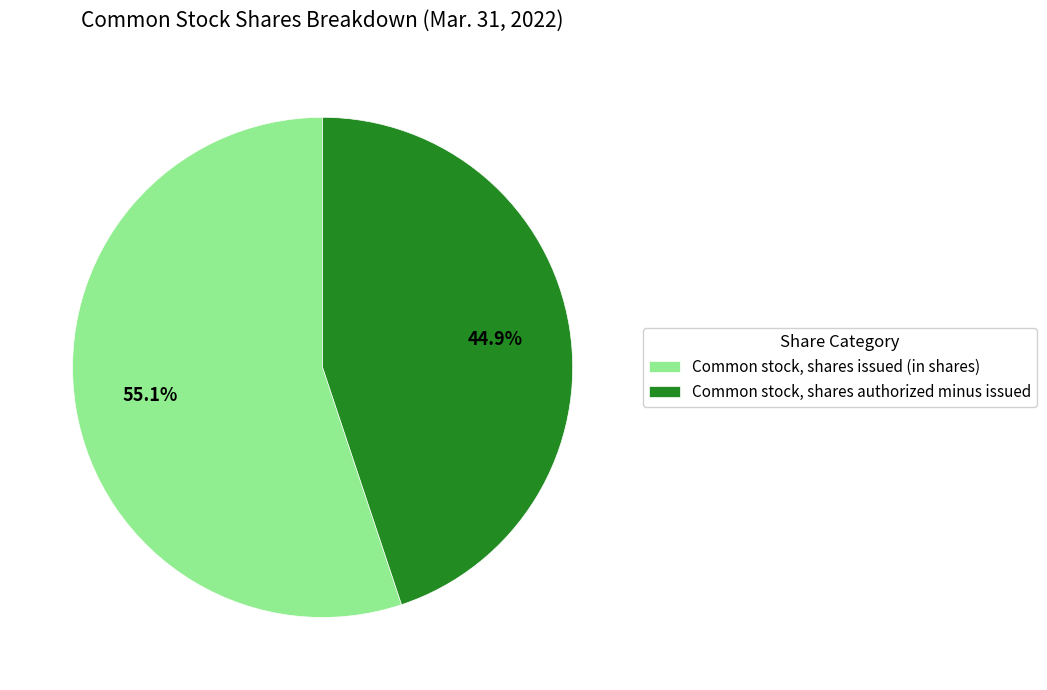

How many segments does this pie chart have?

2